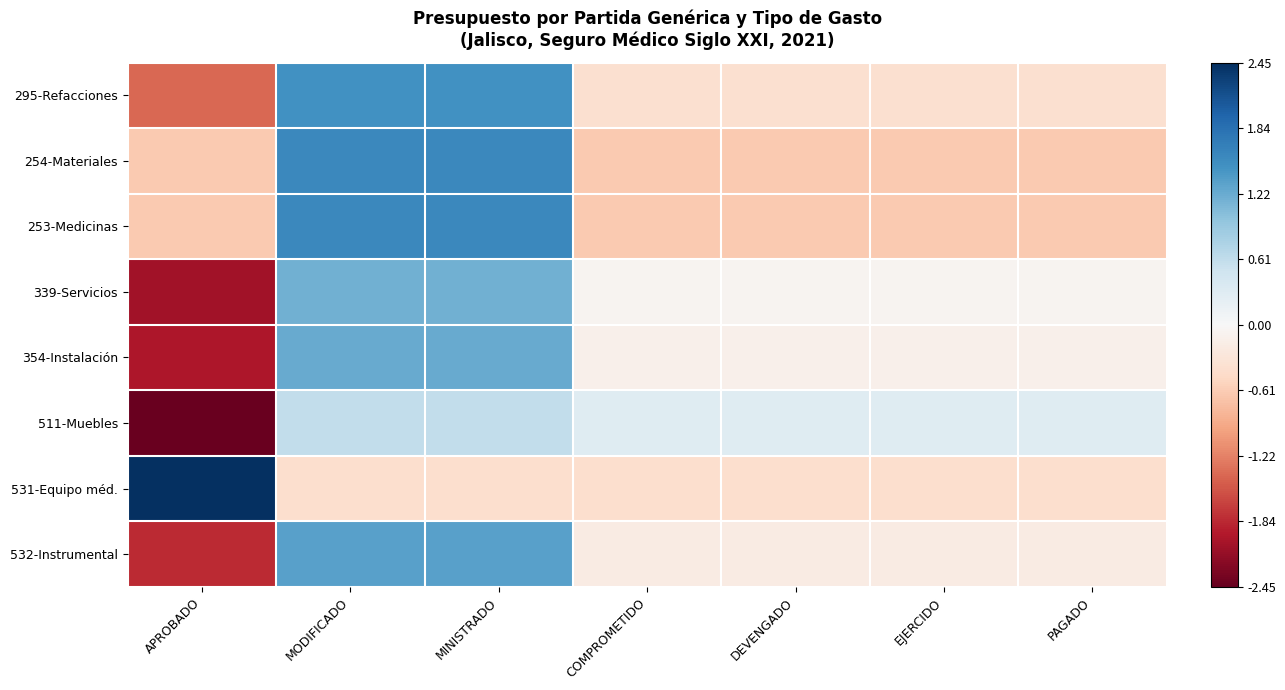

At PAGADO, list the series in order from smallest to largest.

253-Medicinas, 254-Materiales, 531-Equipo méd., 295-Refacciones, 532-Instrumental, 354-Instalación, 339-Servicios, 511-Muebles